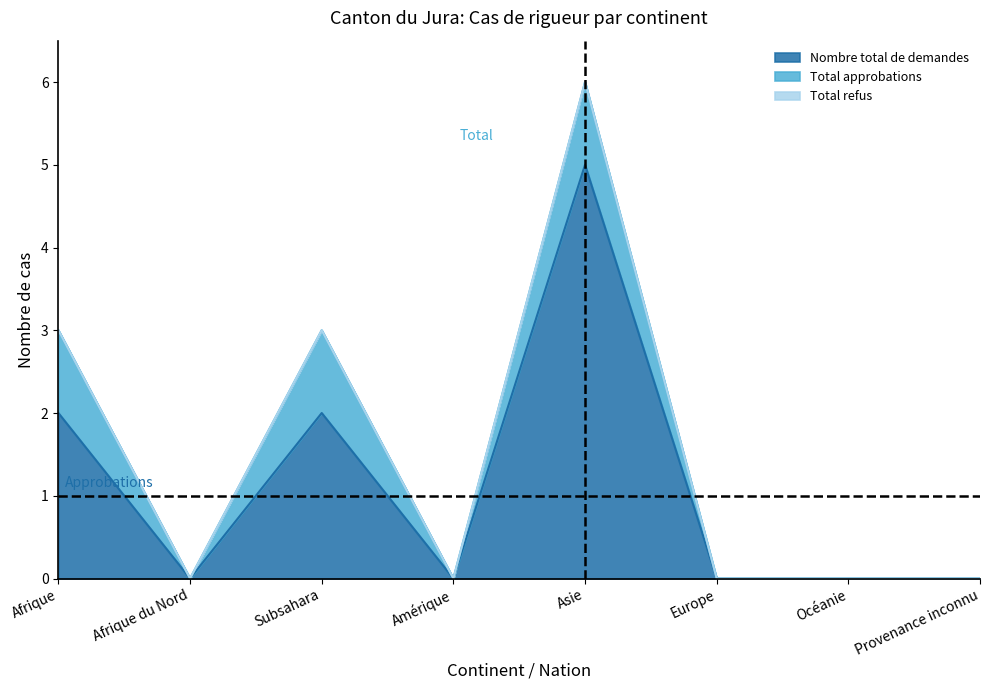

True or false: Nombre total de demandes has a value of 3 at Asie.

False